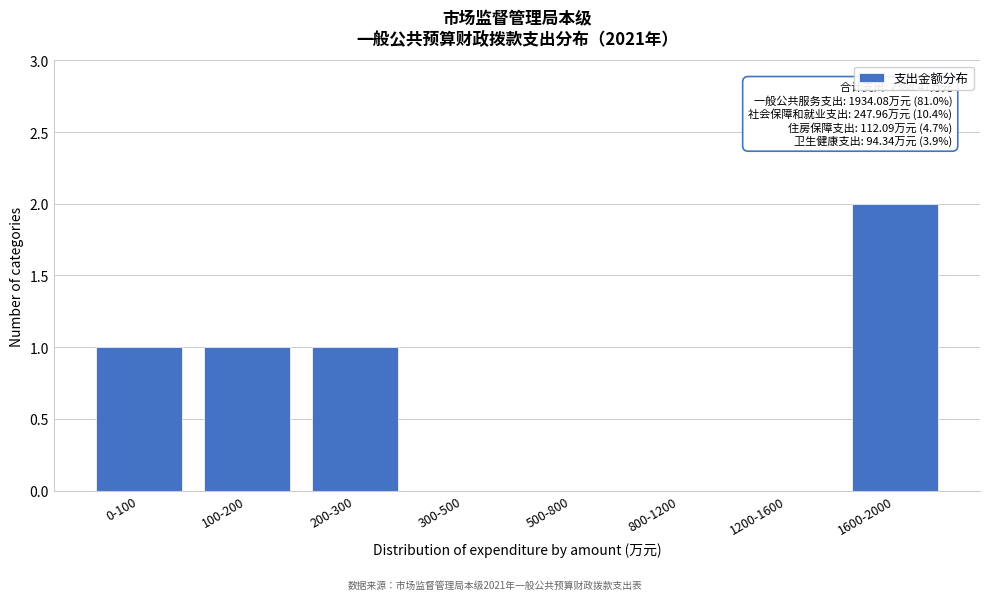

Reading left to right, list all the values displayed in this chart.

0-100=1	100-200=1	200-300=1	300-500=0	500-800=0	800-1200=0	1200-1600=0	1600-2000=2